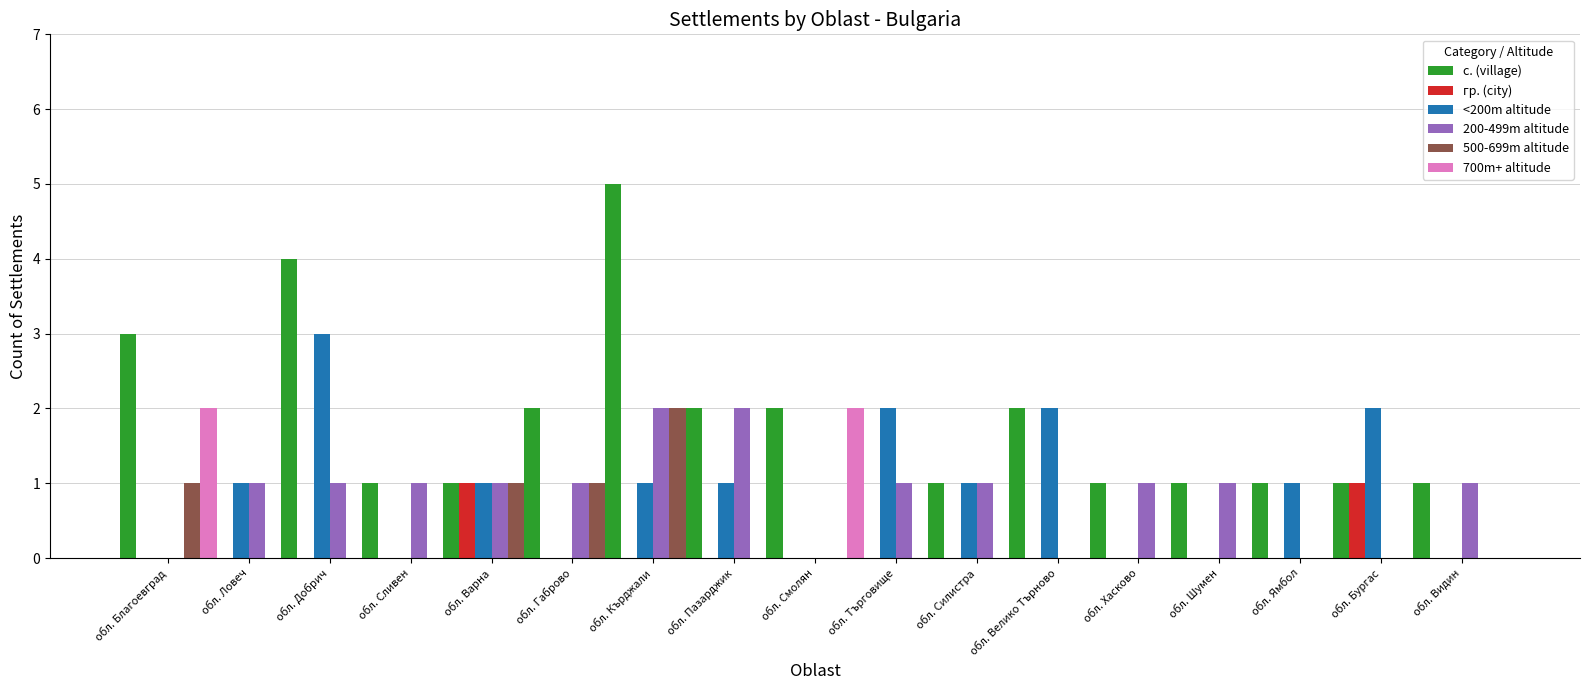

What position from the right is обл. Смолян?

9